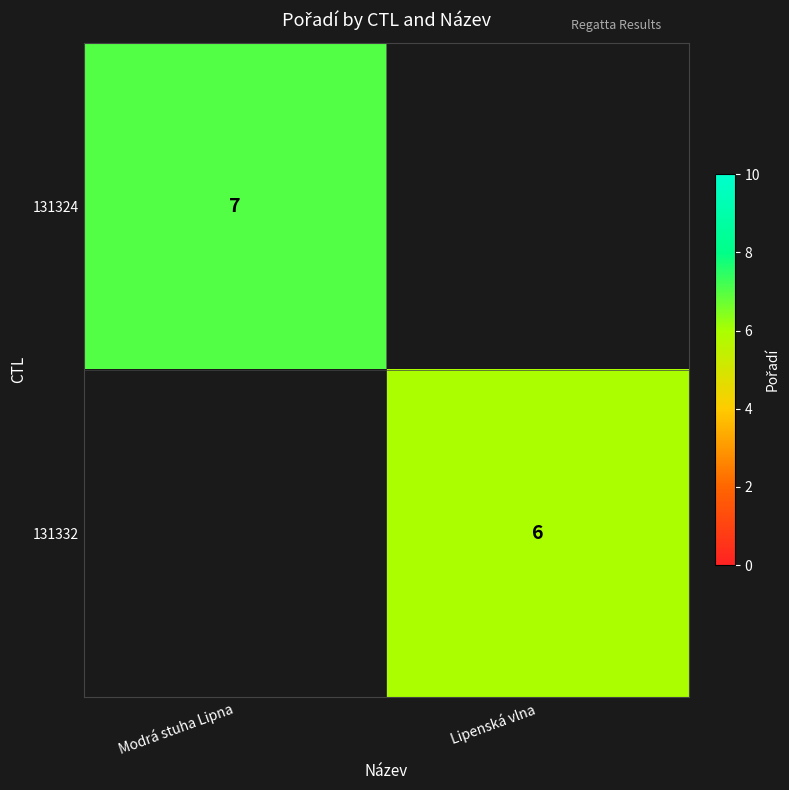

The 131332 series shows 6 at Lipenská vlna. True or false?

True